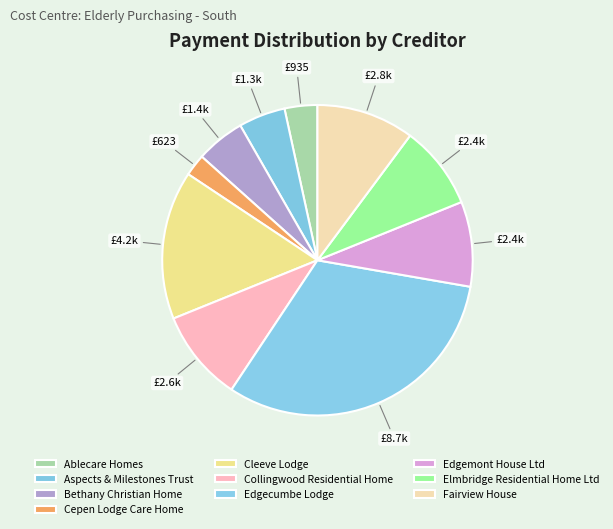

Is the sum of Aspects & Milestones Trust and Bethany Christian Home greater than half?

No